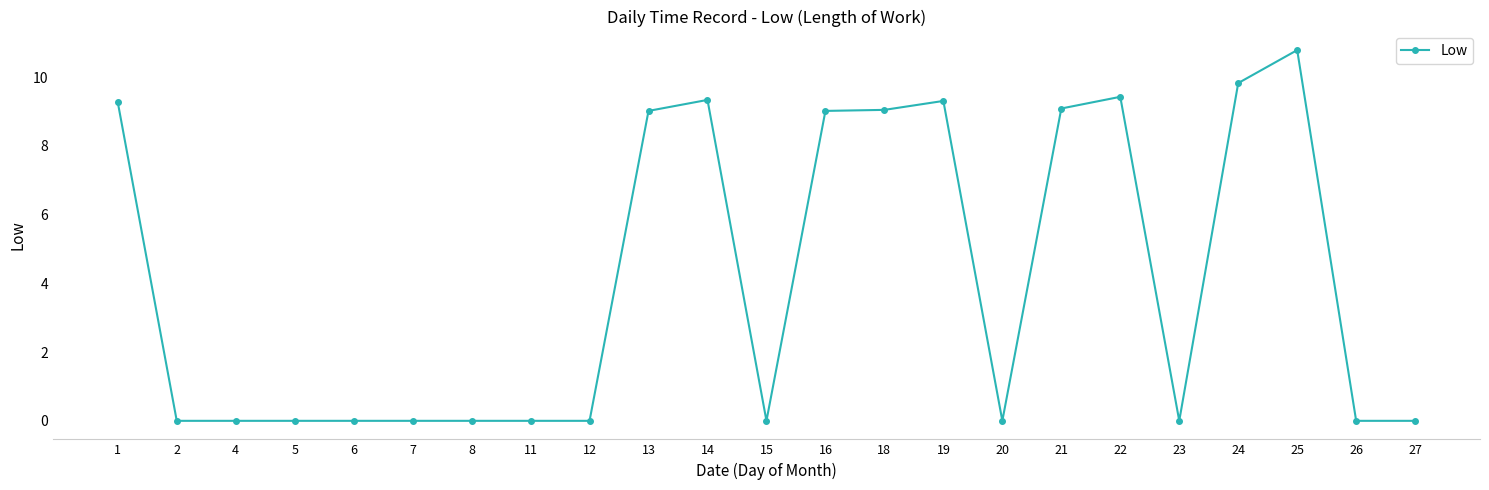

True or false: there are more than 2 points higher than both neighbors.

True